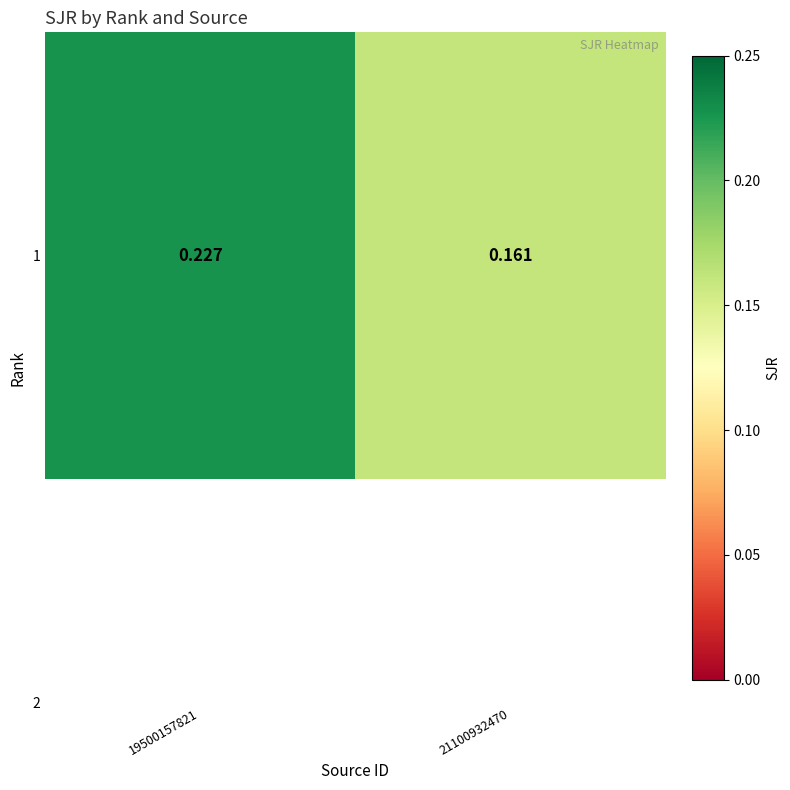

Is it true that the value at 21100932470 is 0.3?

False